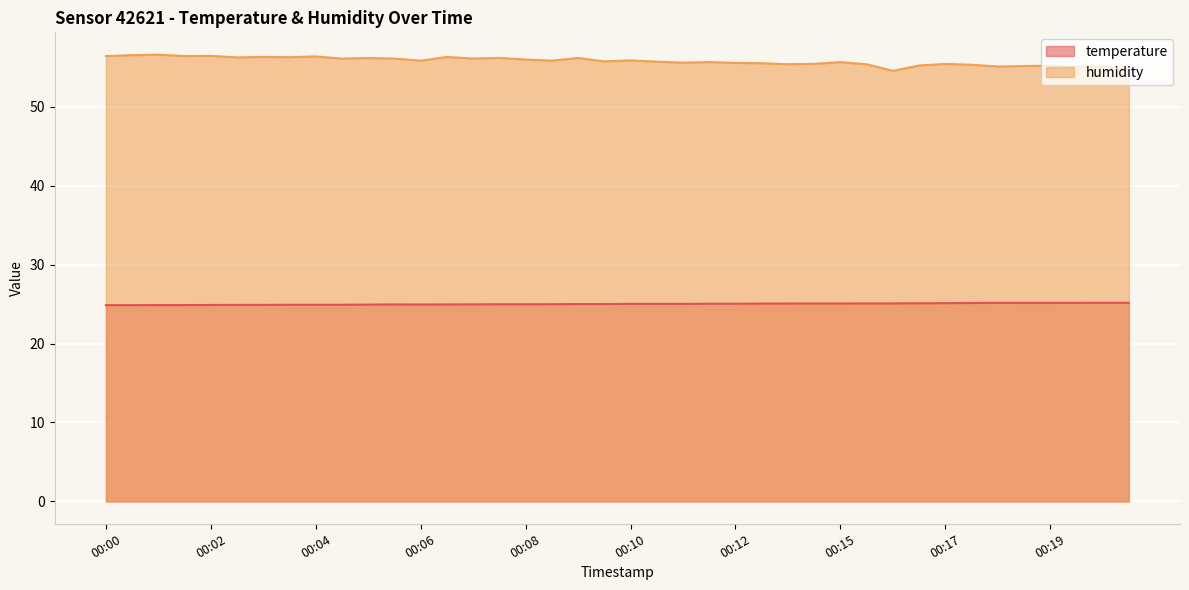

How many data points in temperature are above 25?

20